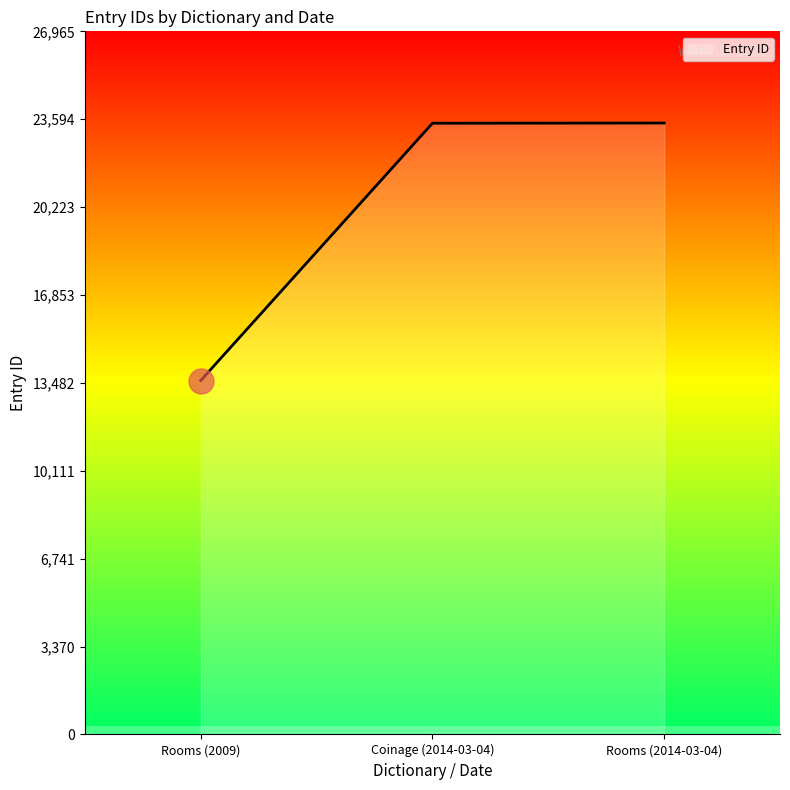

What is the change in value from Coinage (2014-03-04) to Rooms (2014-03-04)?

+8